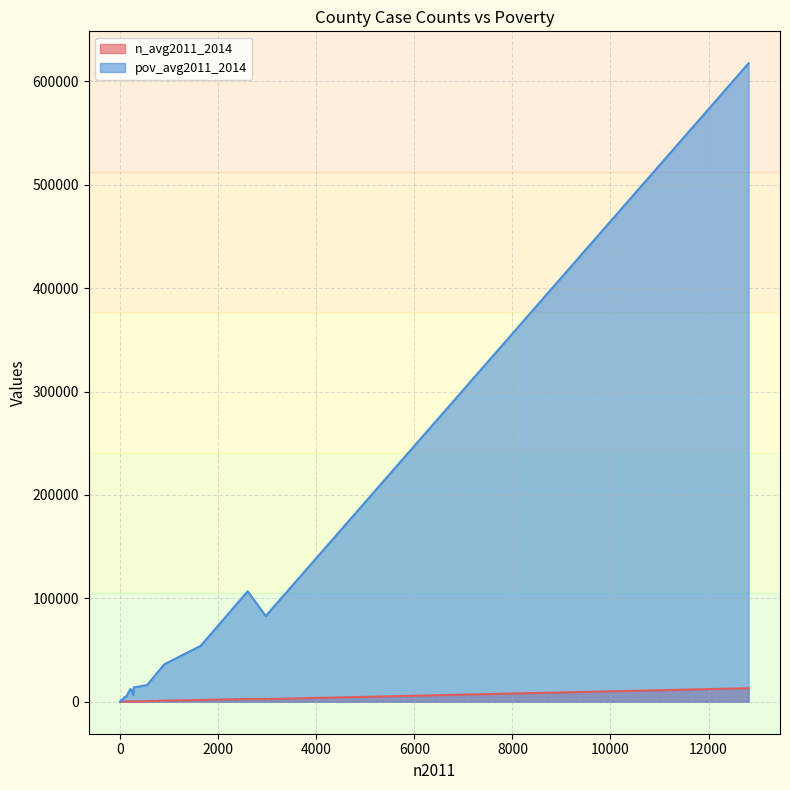

The pov_avg2011_2014 series shows 152142.6 at Fresno. True or false?

False